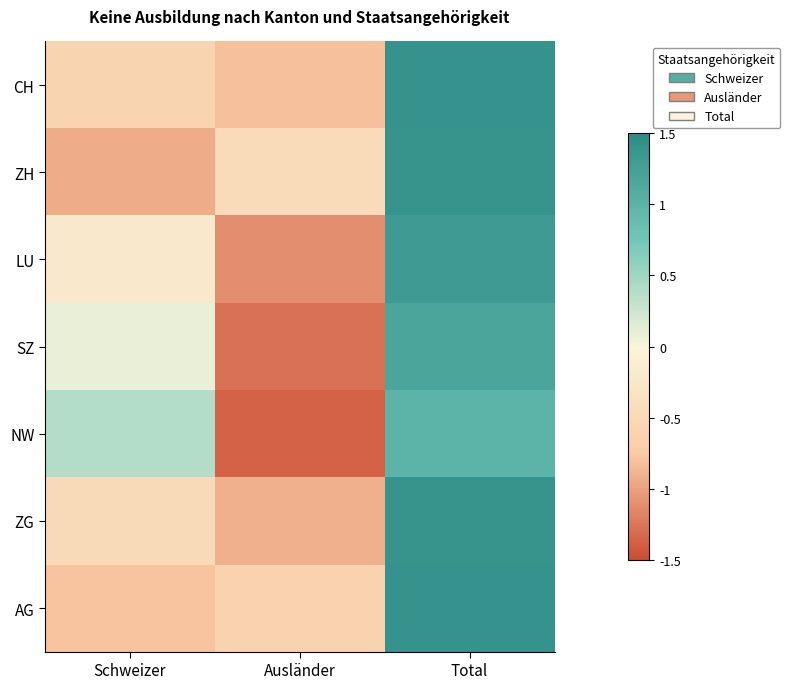

Reading left to right, what are all the values shown in this chart?

CH: Schweizer=-0.6	Ausländer=-0.8	Total=1.4
ZH: Schweizer=-0.9	Ausländer=-0.5	Total=1.4
LU: Schweizer=-0.2	Ausländer=-1.1	Total=1.3
SZ: Schweizer=0.1	Ausländer=-1.3	Total=1.2
NW: Schweizer=0.4	Ausländer=-1.4	Total=1.0
ZG: Schweizer=-0.5	Ausländer=-0.9	Total=1.4
AG: Schweizer=-0.8	Ausländer=-0.6	Total=1.4